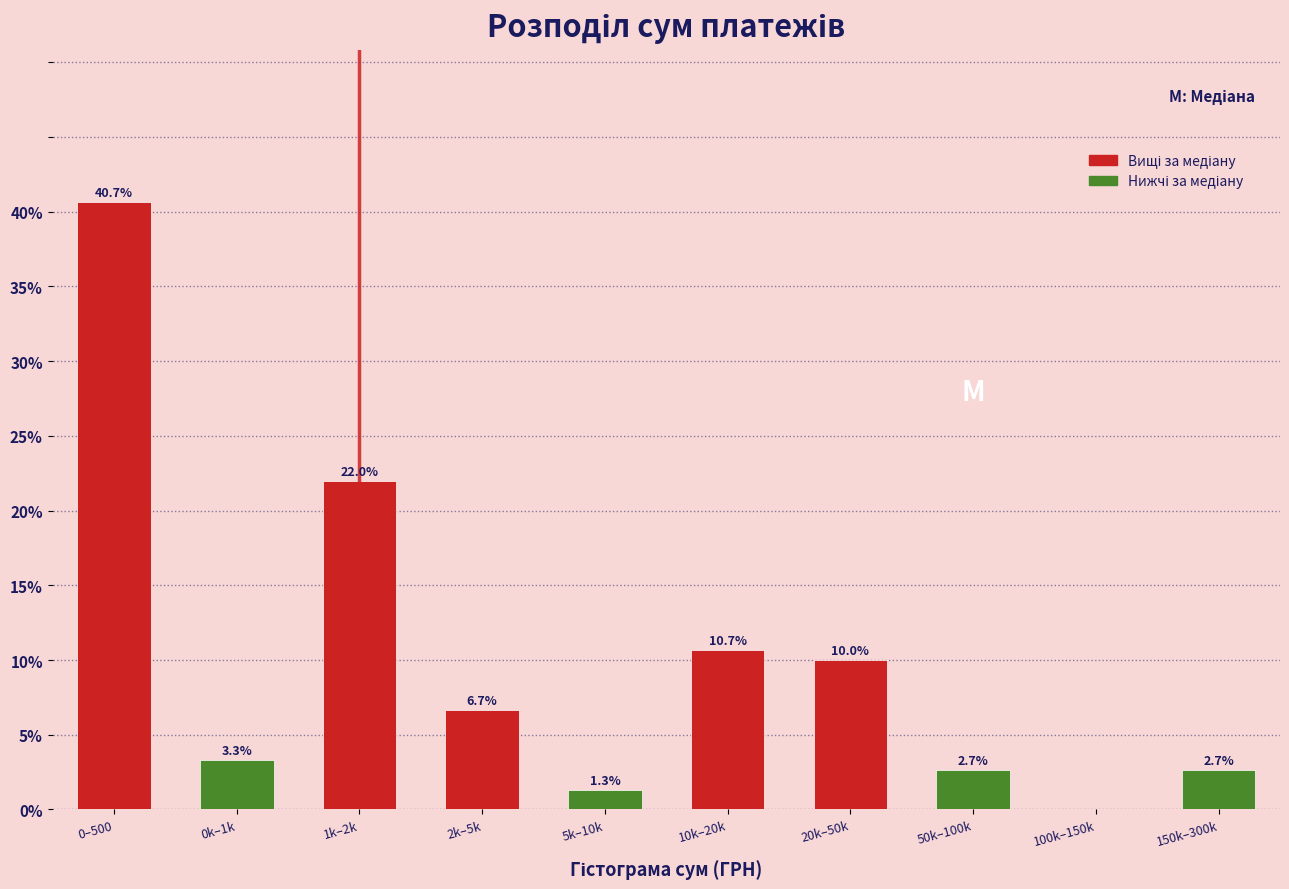

Reading right to left, what are all the values shown in this chart?

150k–300k=2.7	100k–150k=0.0	50k–100k=2.7	20k–50k=10.0	10k–20k=10.7	5k–10k=1.3	2k–5k=6.7	1k–2k=22.0	0k–1k=3.3	0–500=40.7